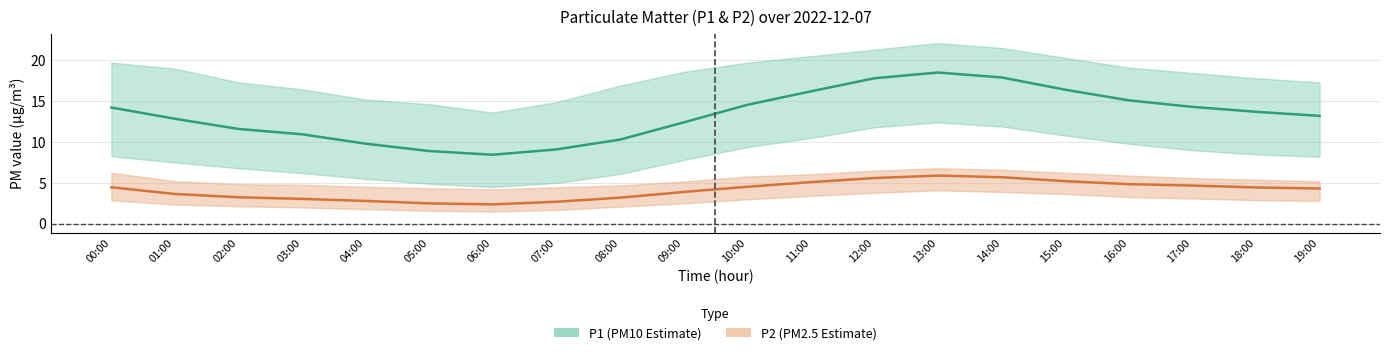

Which series changed the most between 05:00 and 18:00?

P1 (mean)